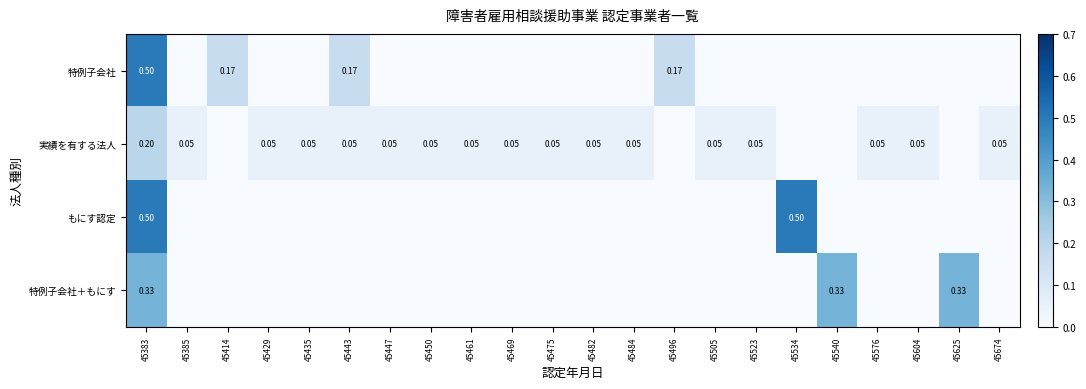

Is the value of 実績を有する法人 at 45450 greater than the value of 特例子会社＋もにす at 45383?

No